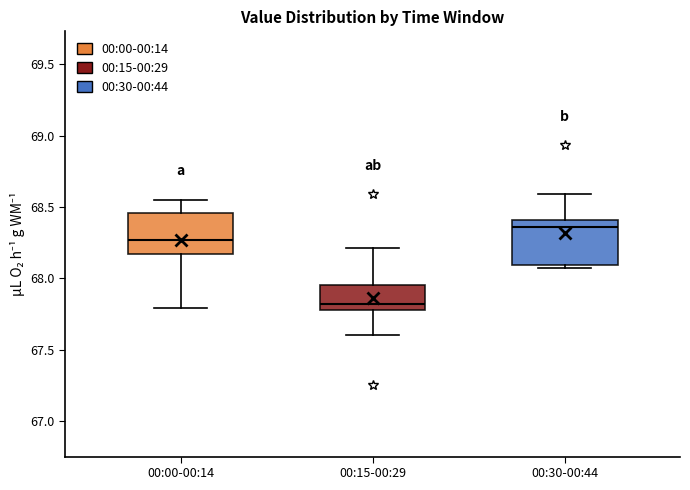

Where is the upper edge of the box for 00:00-00:14 on the y-axis? The values are not printed on the chart, so give them approximately, as read against the axis.

68.45